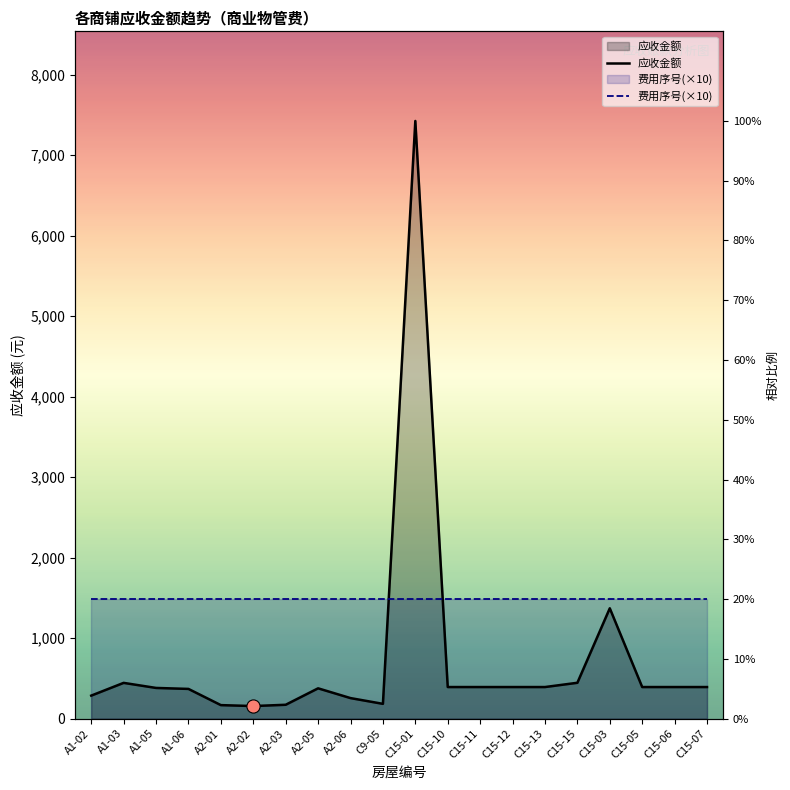

Which series has the largest Y range (max minus min)?

应收金额